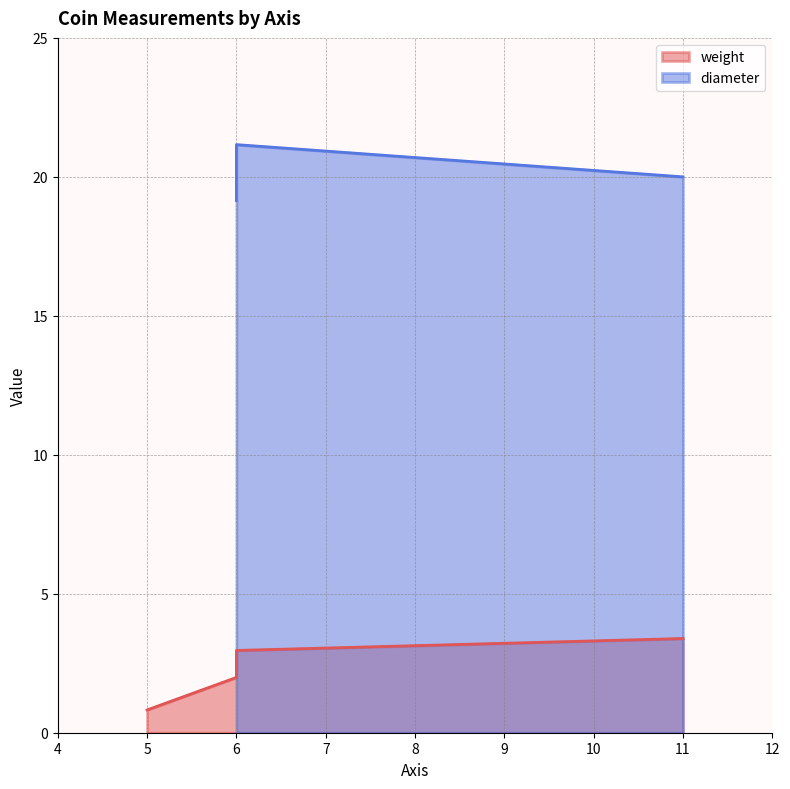

Between 3 and 4, which is larger?

4